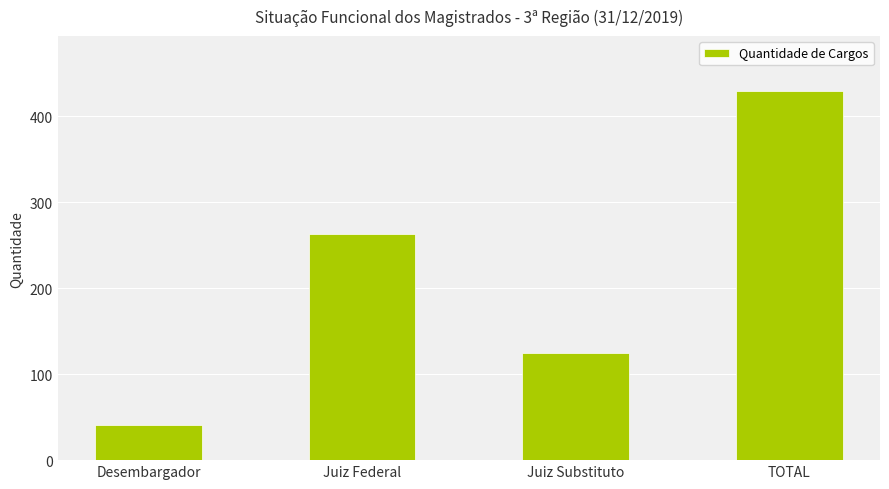

Rank the categories by value from lowest to highest.

Desembargador, Juiz Substituto, Juiz Federal, TOTAL